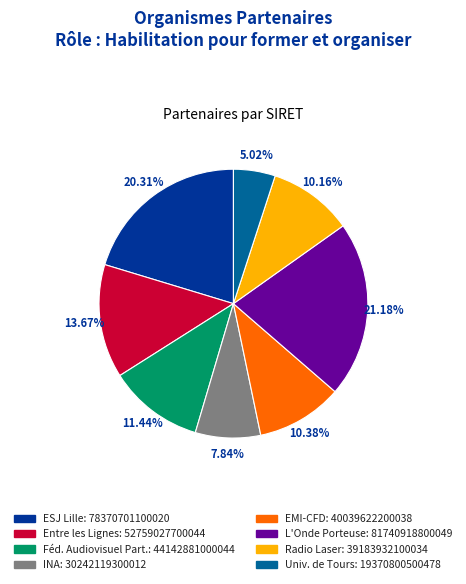

Is there a majority slice in this chart?

No